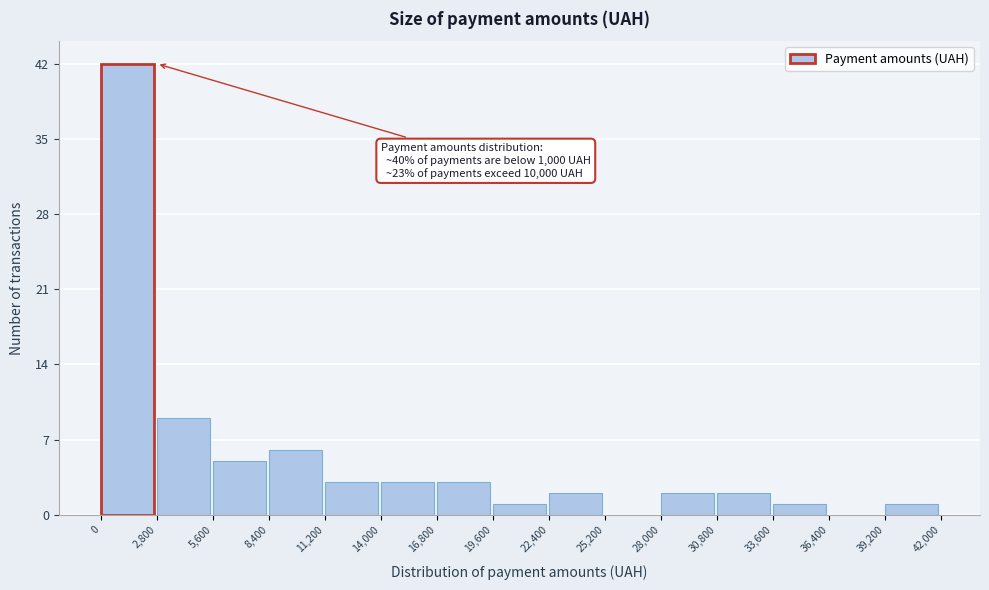

Which range on the x-axis has the tallest bar?

0 to 2,800